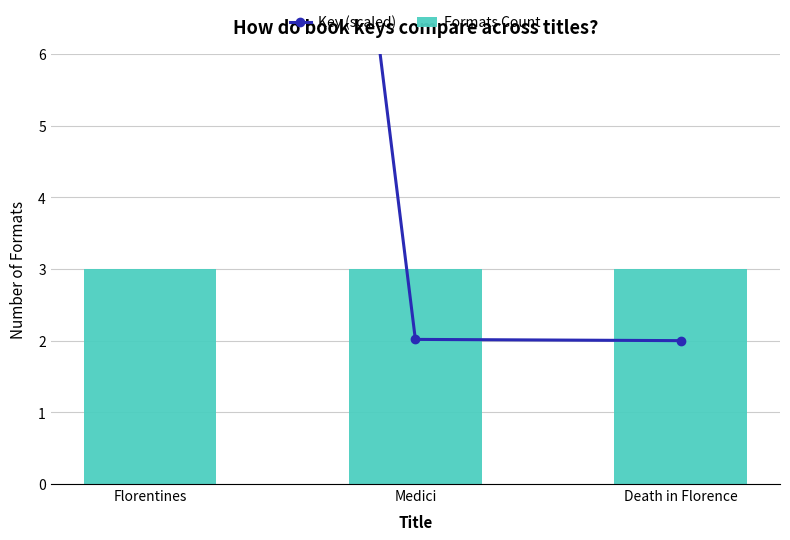

What are all the series names shown in the legend?

Key (scaled), Formats Count